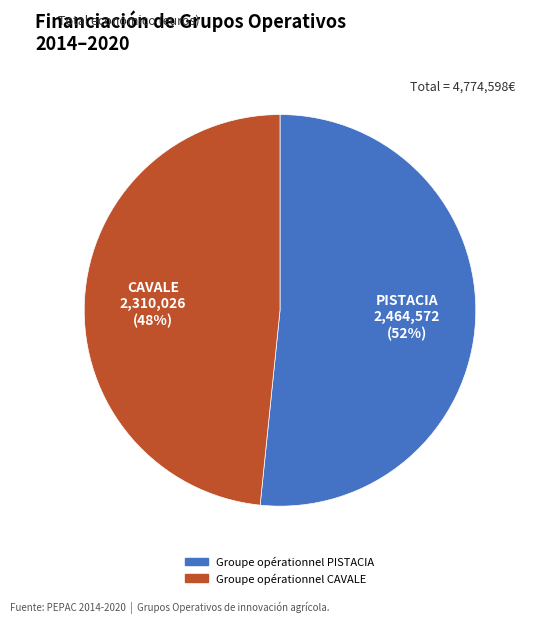

Is there a majority slice in this chart?

Yes